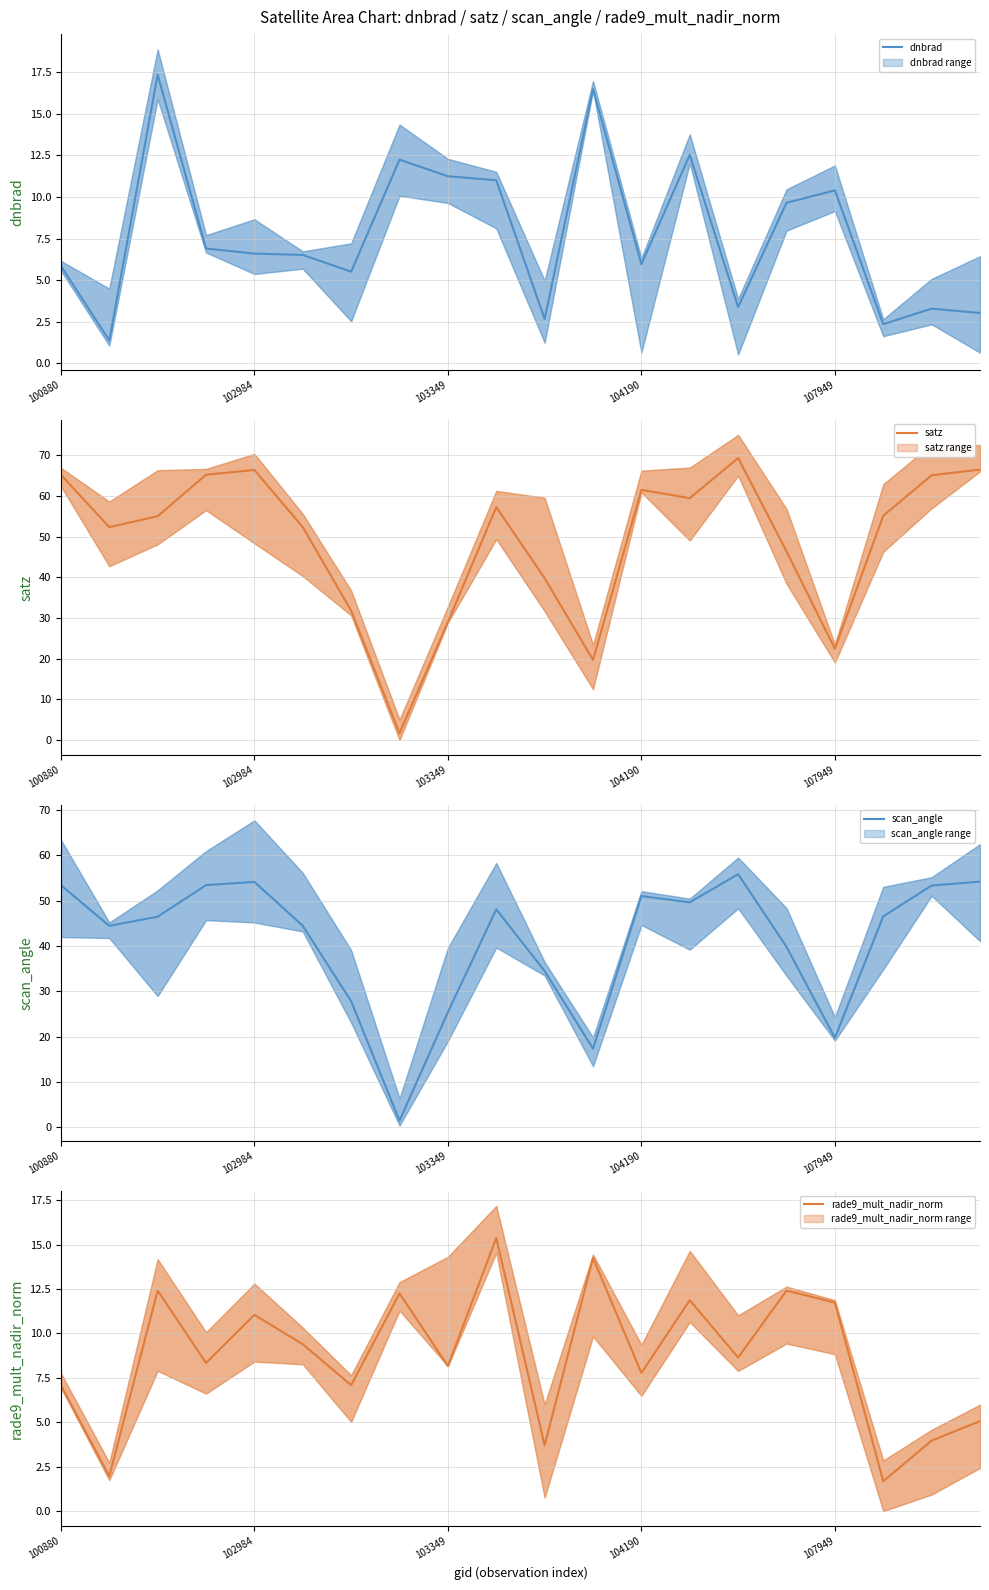

Which series ends up on top after the final intersection of rade9_mult_nadir_norm and satz?

satz